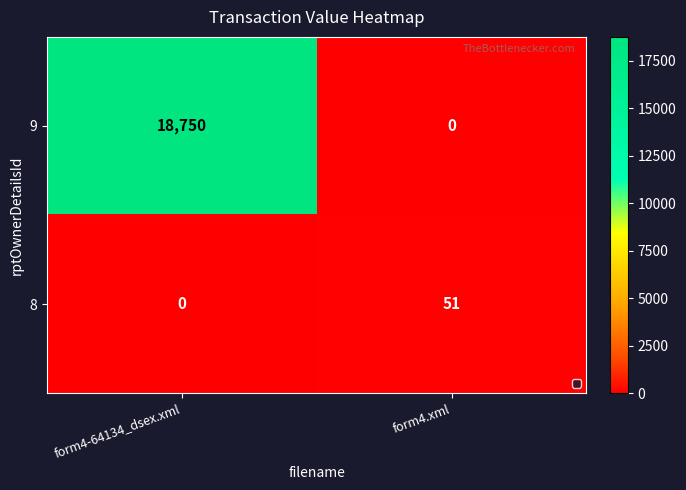

Reading right to left, extract all data points from this chart.

9: 0	18750
8: 51	0